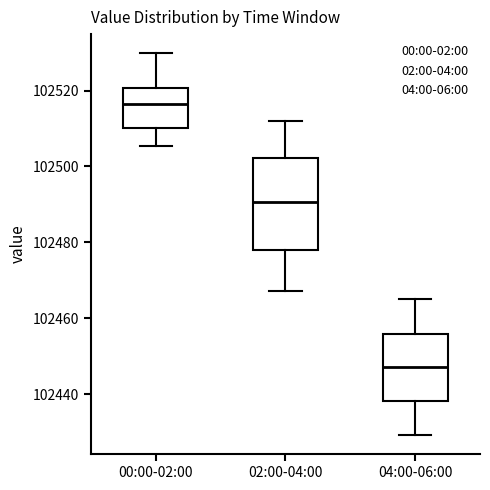

Reading left to right, read every box against the y-axis: the position of its median line, the range the box covers, and the ends of its whiskers. The values are not printed on the chart, so give them approximately, as read against the axis.

00:00-02:00: median 102516, box 102510 to 102520, whiskers 102506 to 102530
02:00-04:00: median 102490, box 102478 to 102502, whiskers 102468 to 102512
04:00-06:00: median 102448, box 102438 to 102456, whiskers 102430 to 102466